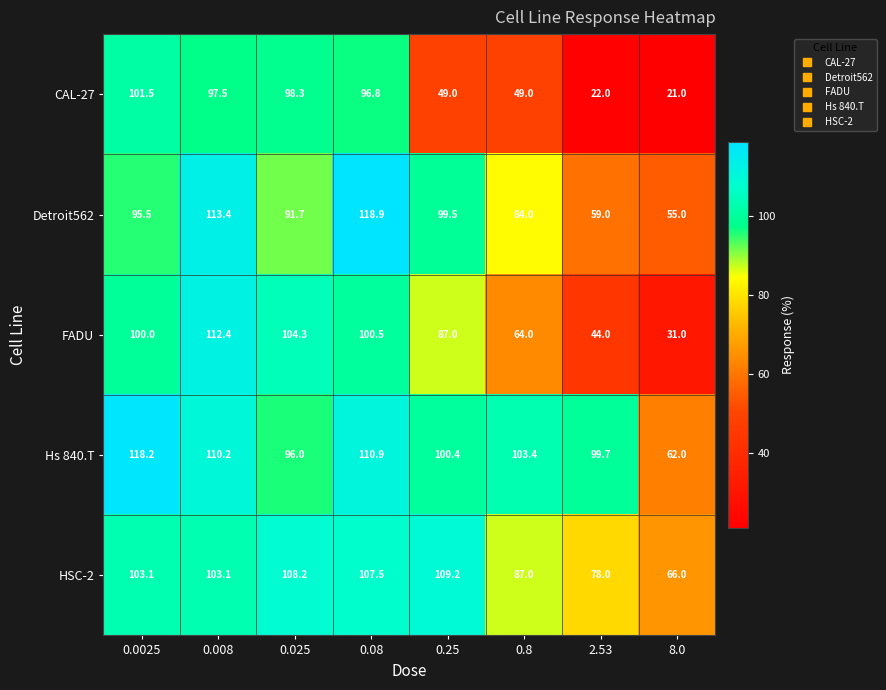

What is the approximate value of FADU at 0.25?

87.0